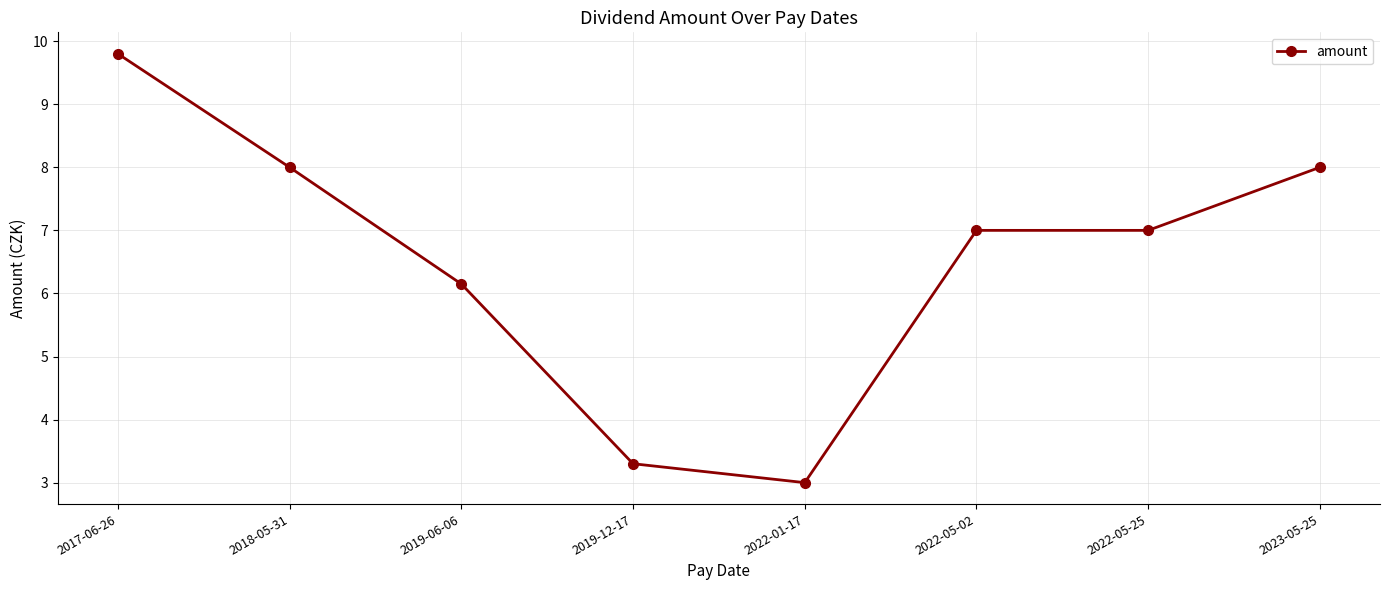

Does the chart have visible grid lines?

Yes